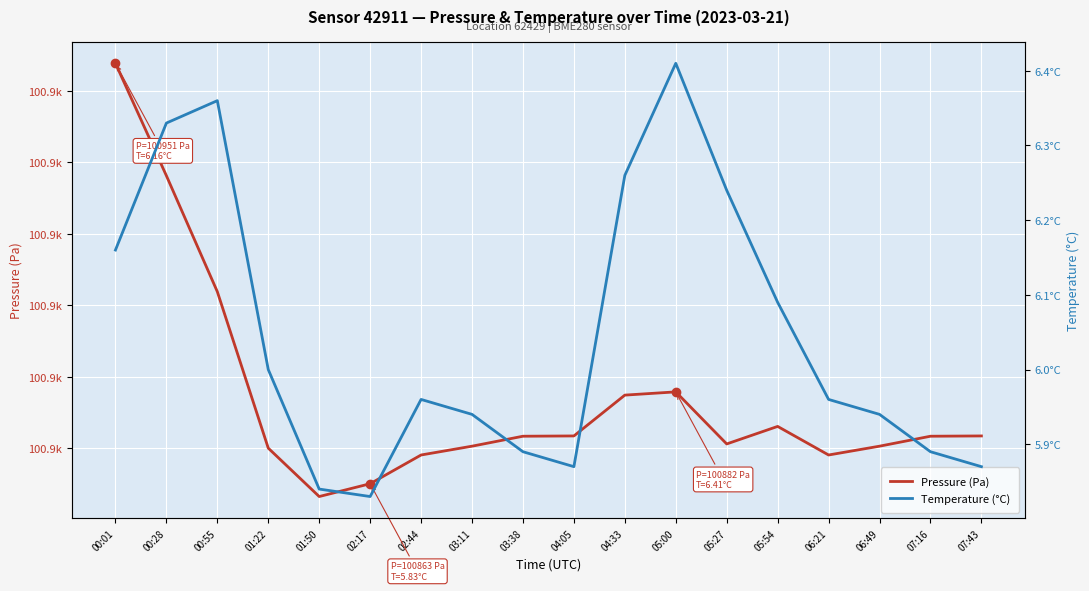

What is the lowest value of the Pressure (Pa) series?

100859.8